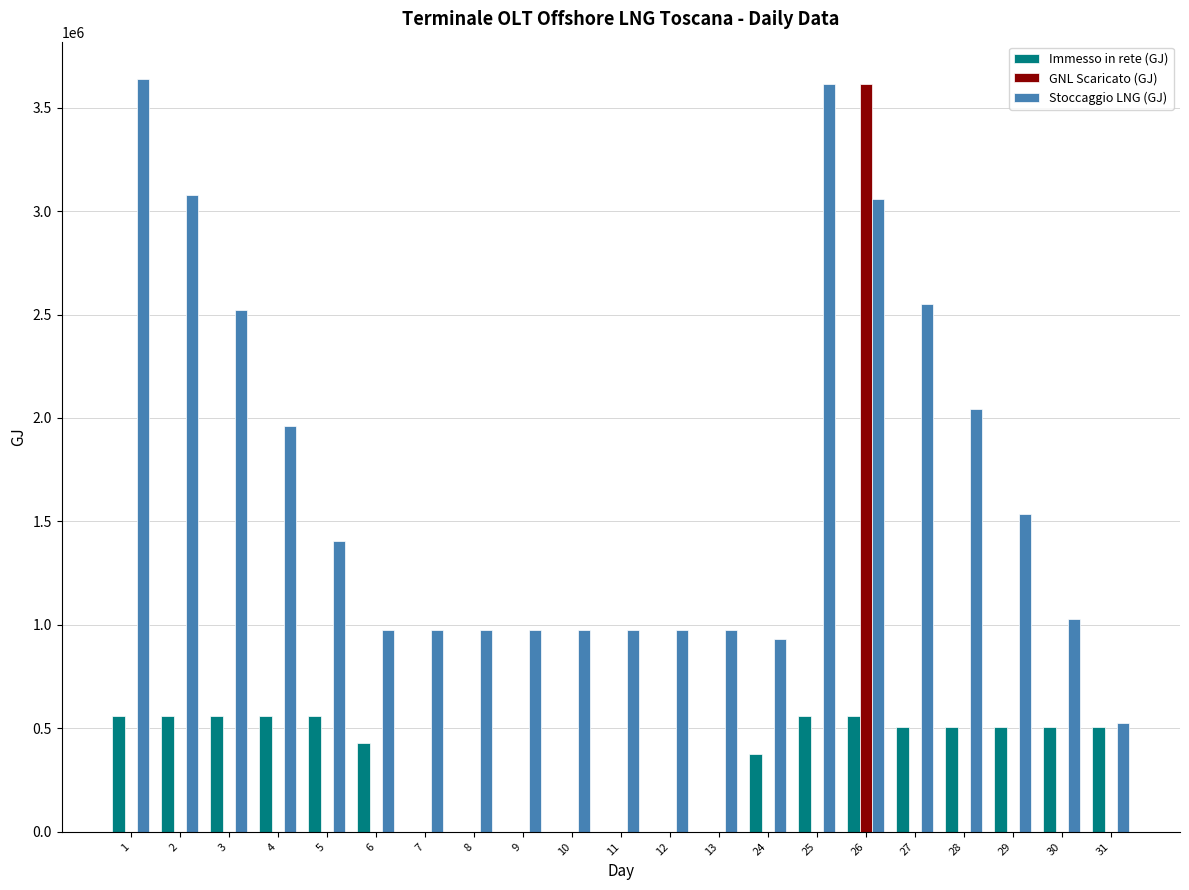

Is it true that Immesso in rete (GJ) equals 379741.3 at 11?

False